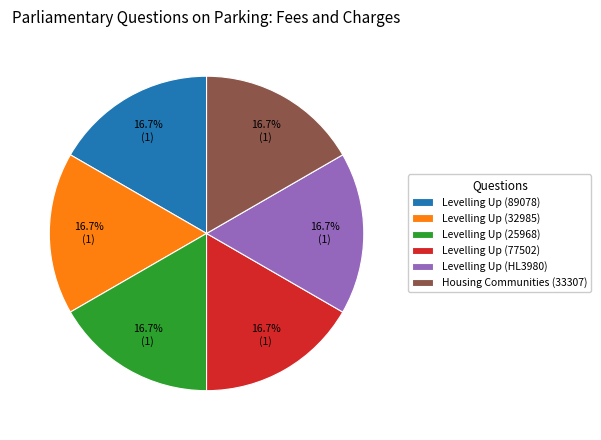

What is the ratio of the value at Levelling Up (25968) to the value at Levelling Up (77502)?

1.0